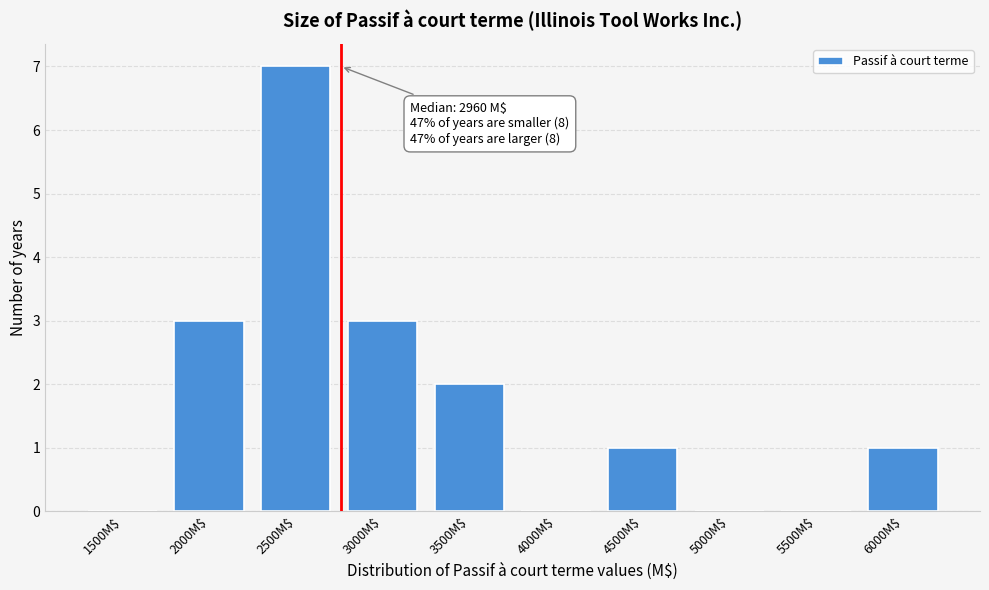

The value at 4000M$ is 0. True or false?

True